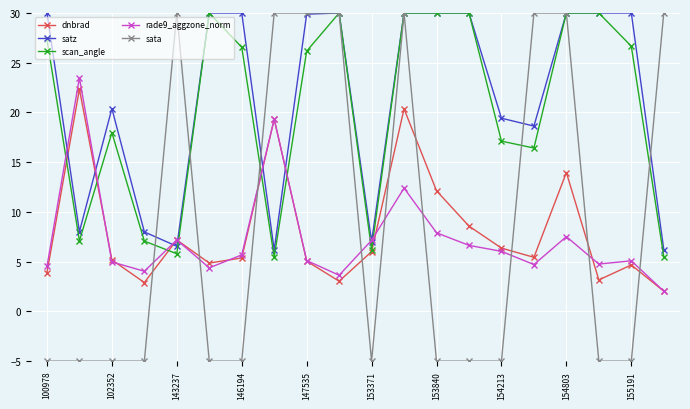

True or false: satz has more than 1 interior local peaks.

True